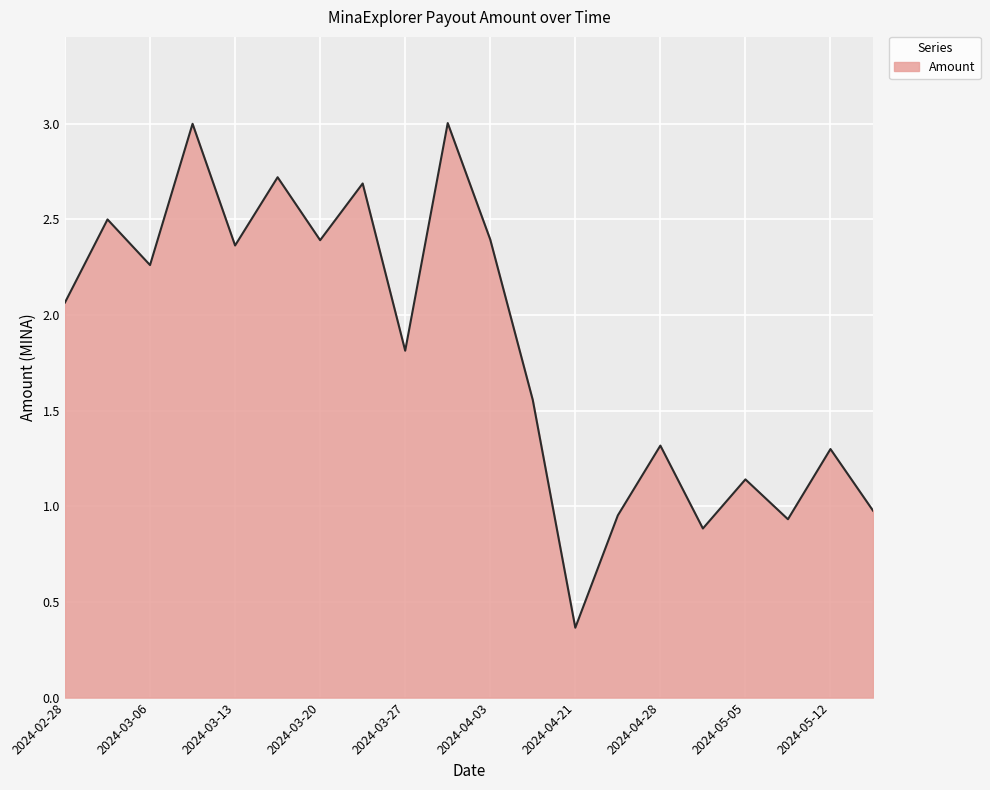

True or false: the data has more than 1 interior local peaks.

True